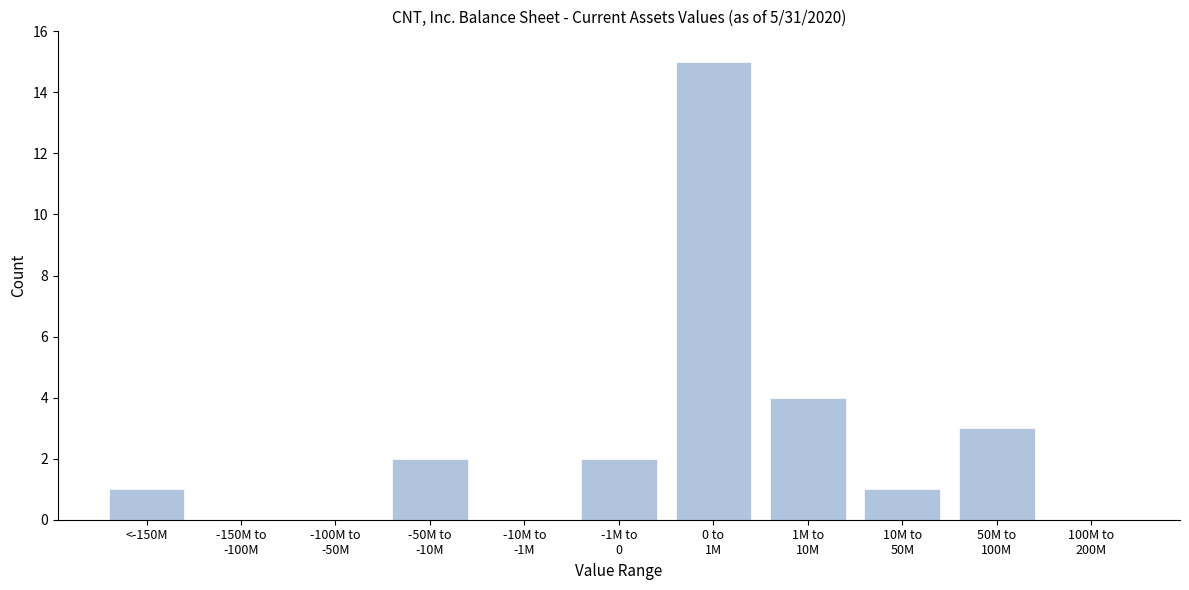

What is the greatest value displayed?

15